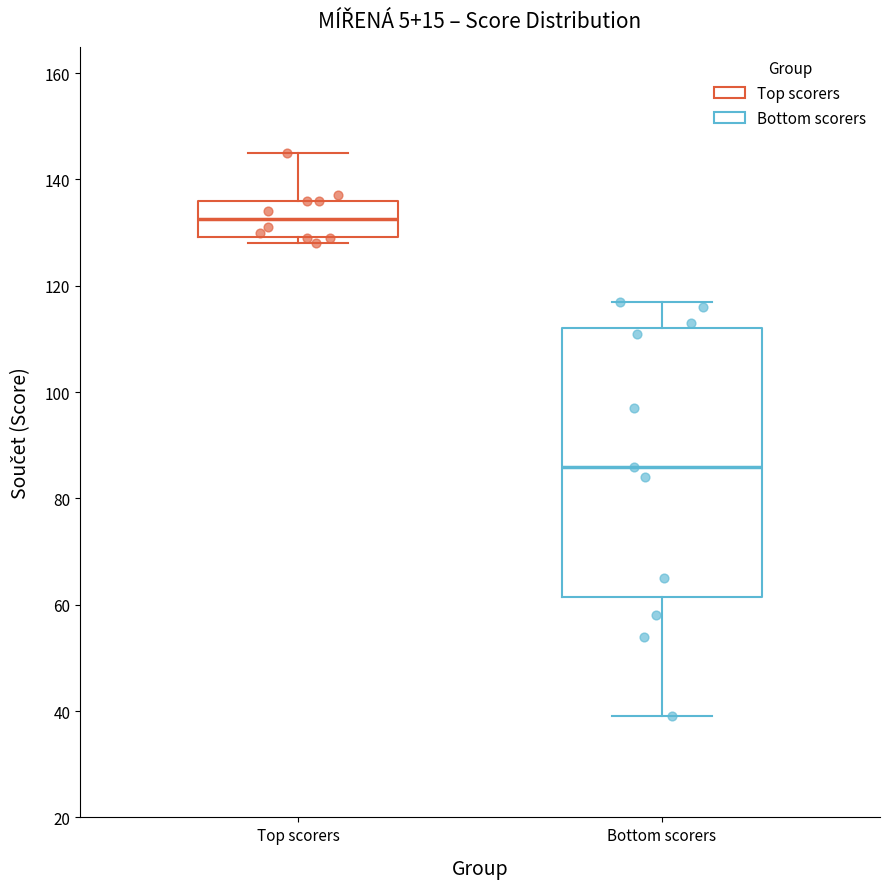

Reading left to right, read every box against the y-axis: the position of its median line, the range the box covers, and the ends of its whiskers. The values are not printed on the chart, so give them approximately, as read against the axis.

Top scorers: median 132, box 130 to 136, whiskers 128 to 146
Bottom scorers: median 86, box 62 to 112, whiskers 40 to 118